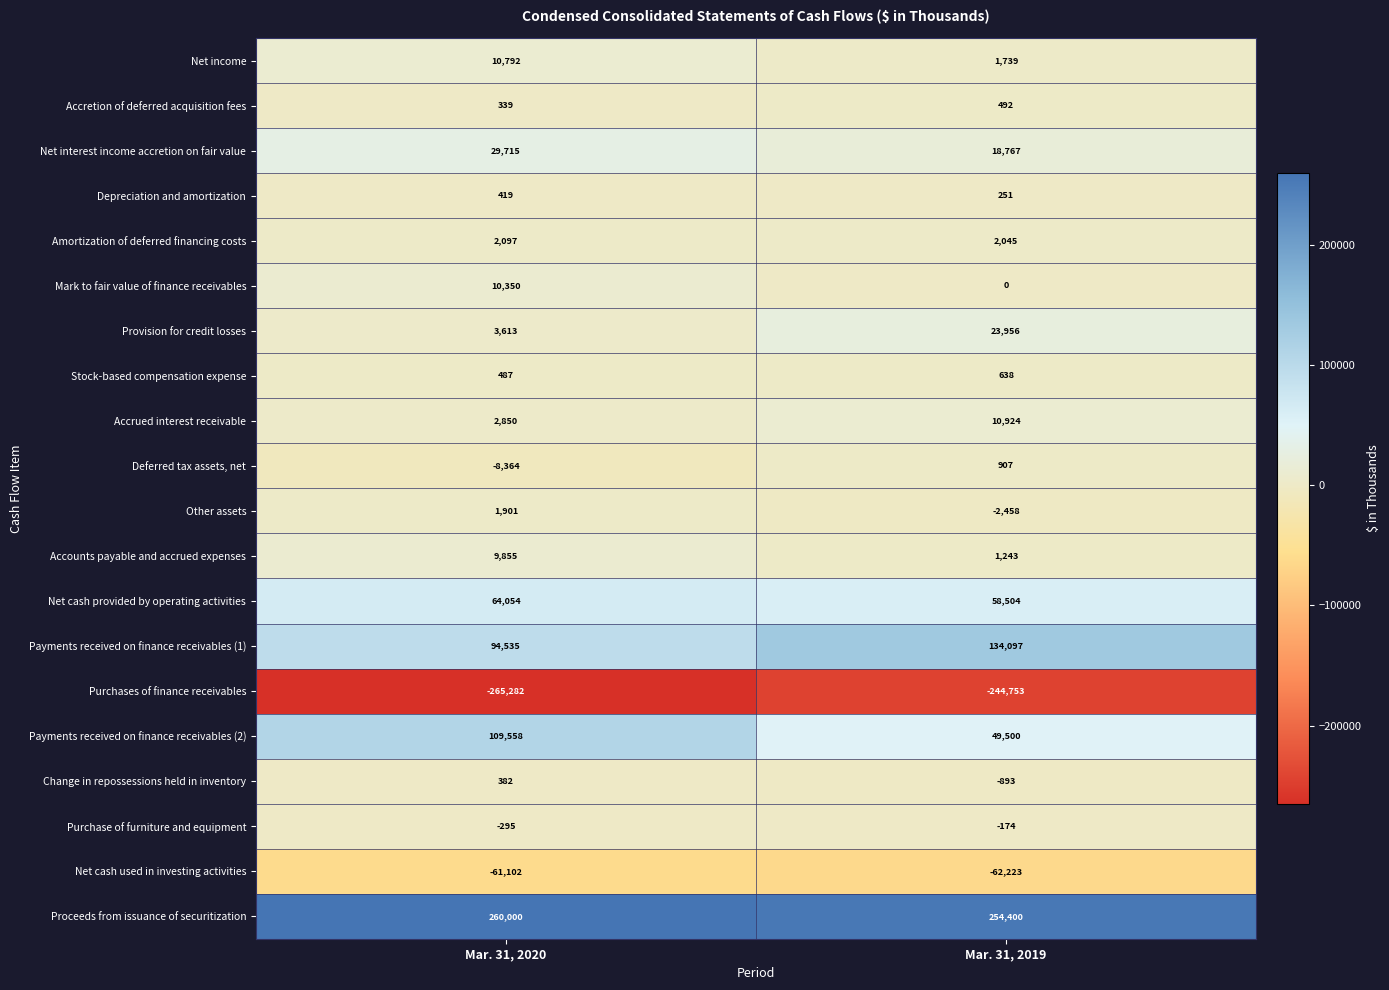

Which series has the largest total across all categories?

Proceeds from issuance of securitization